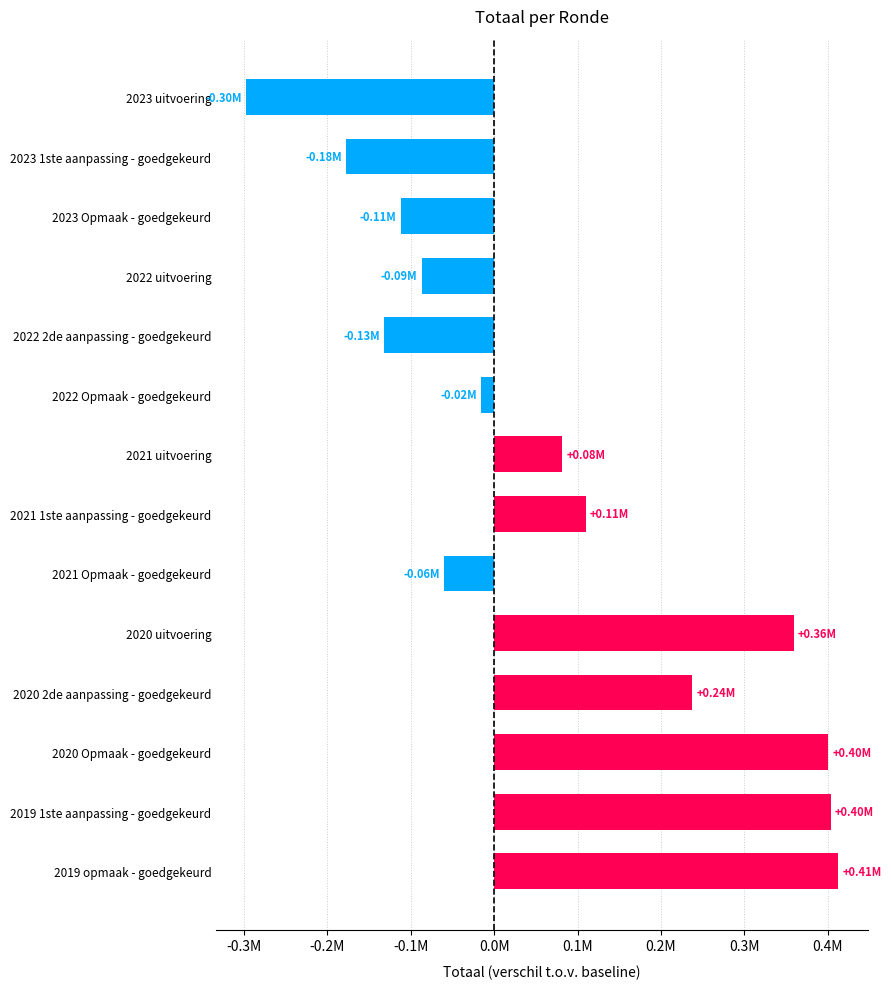

How many data points are above 81379?

6